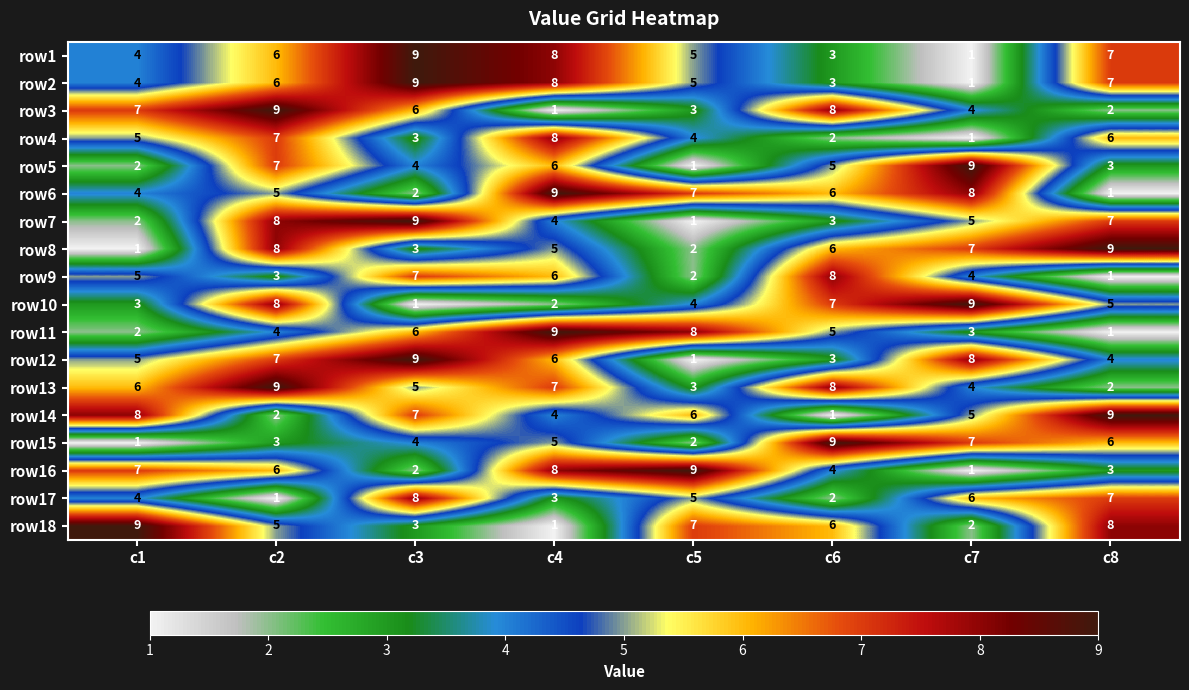

What is the maximum value shown in the chart?

9